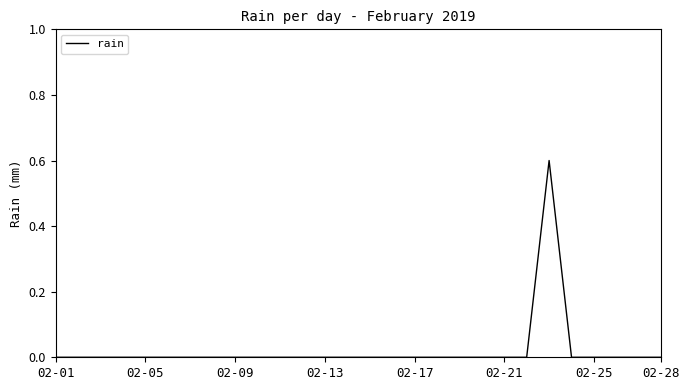

What is the difference between the maximum and minimum values?

0.6